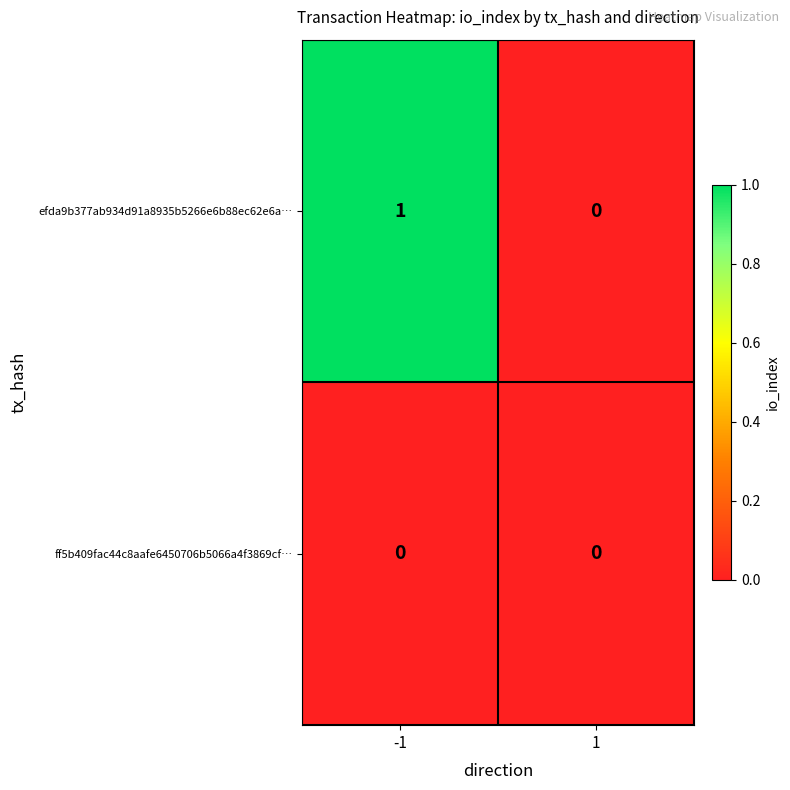

What is the total value across all series at -1?

1